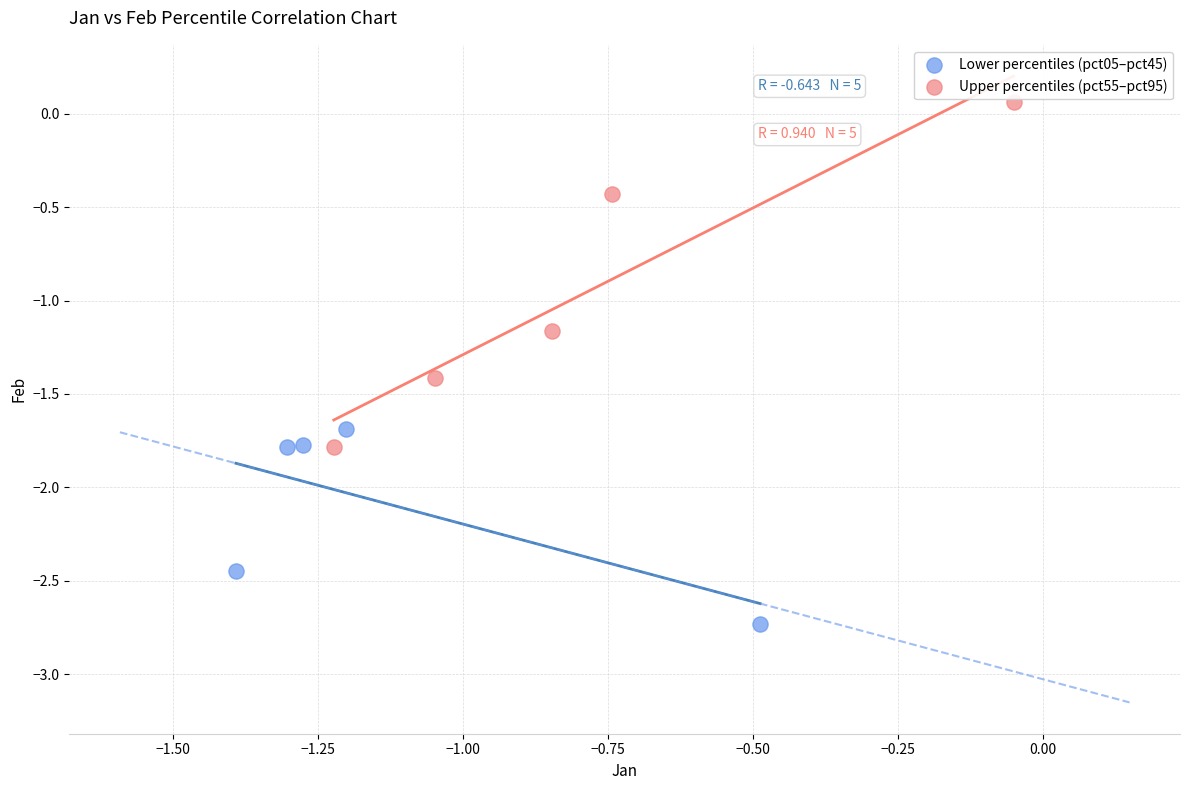

Which series reaches the maximum Y coordinate?

Upper percentiles (pct55–pct95)